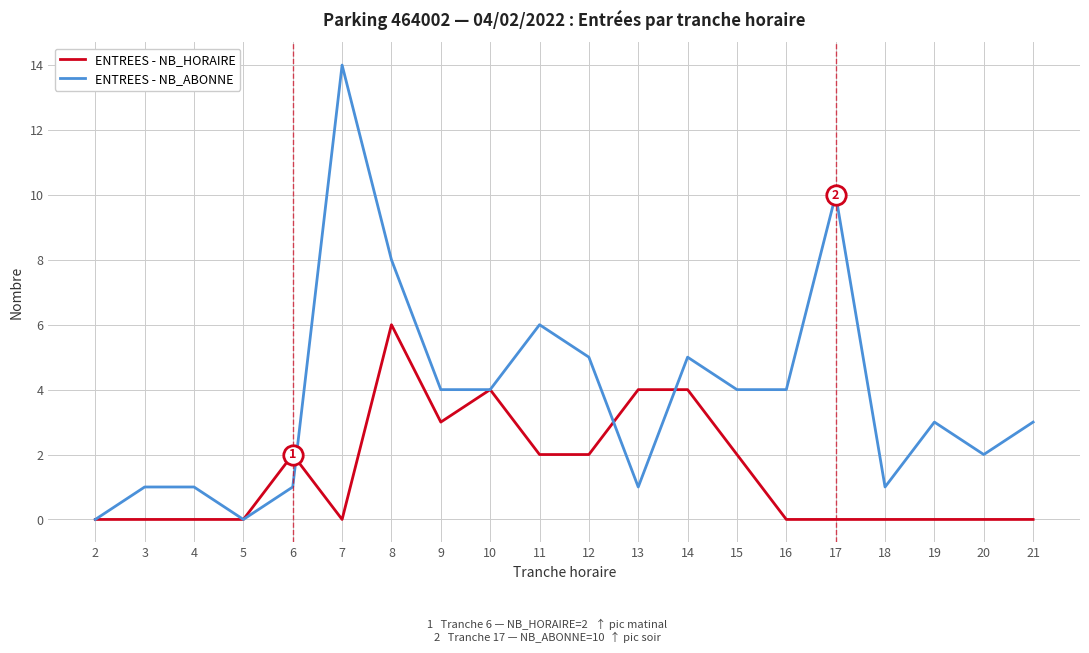

What is the difference between the maximum and minimum values in the ENTREES - NB_HORAIRE series?

6